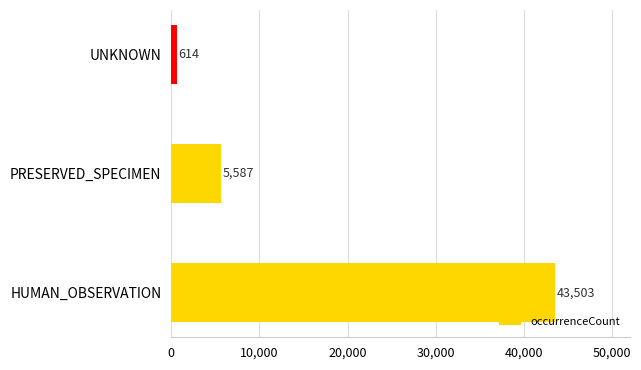

How many values are between 614 and 43503?

3